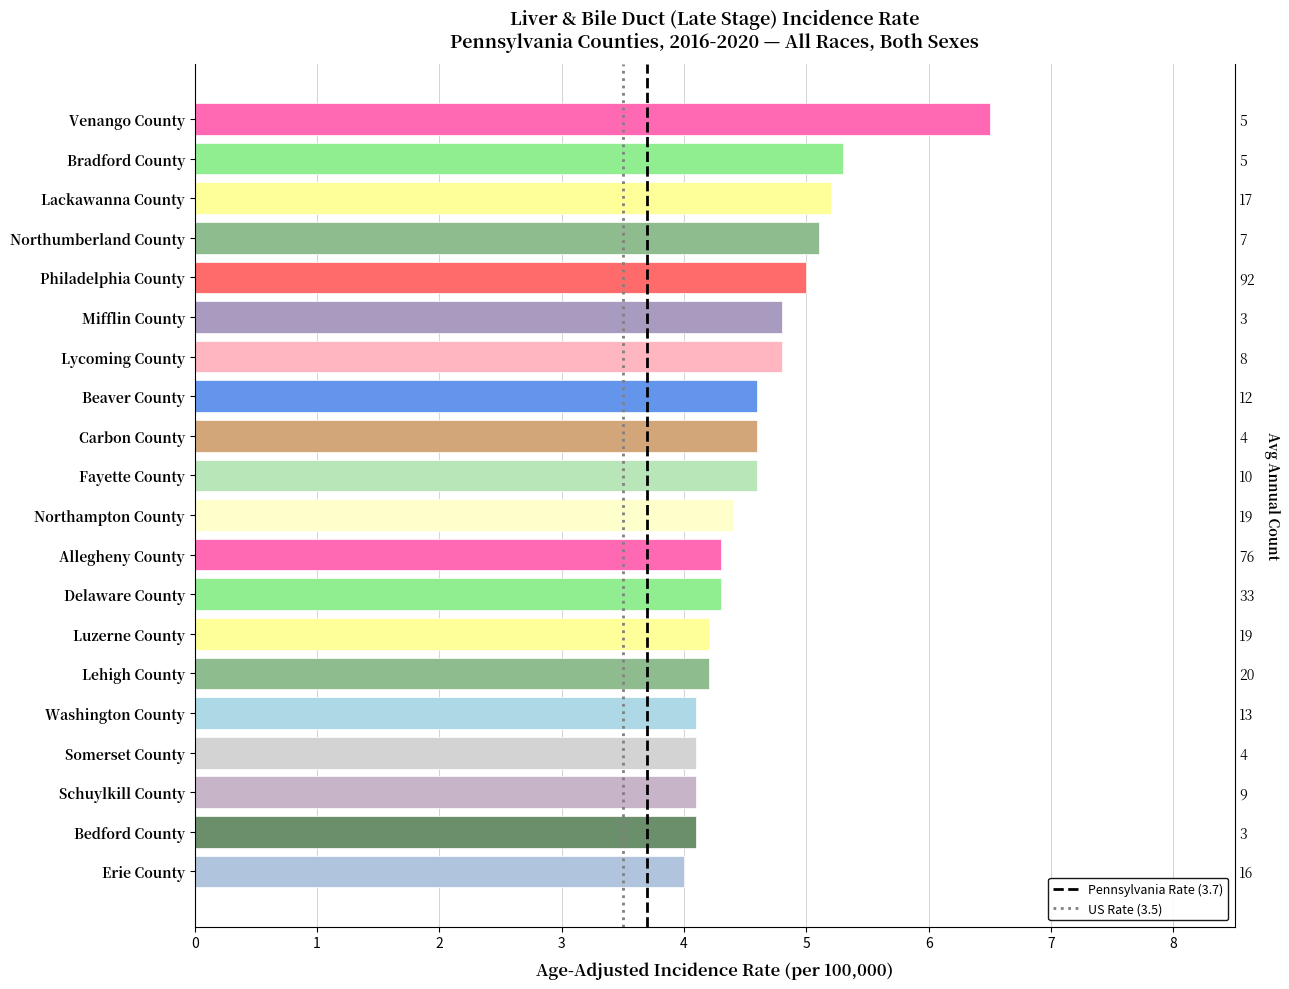

Are the bars grouped side by side (vs. stacked)?

No